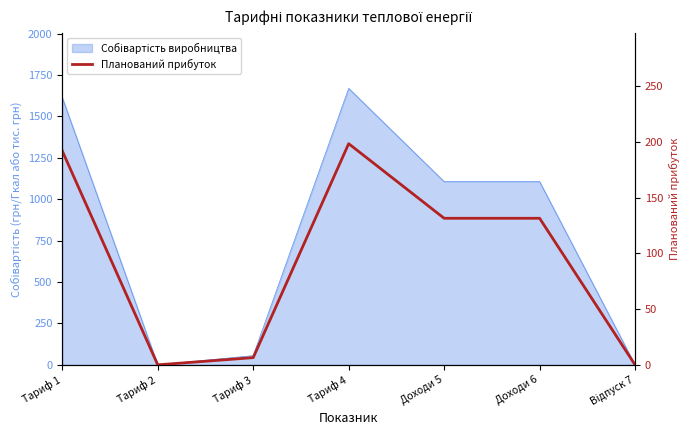

What position from the right is Тариф 2?

6